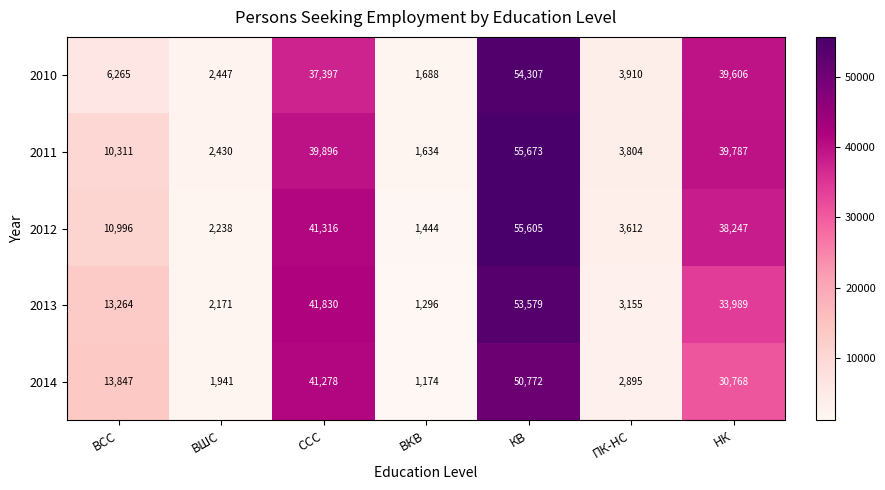

Count the number of data series in this chart.

5